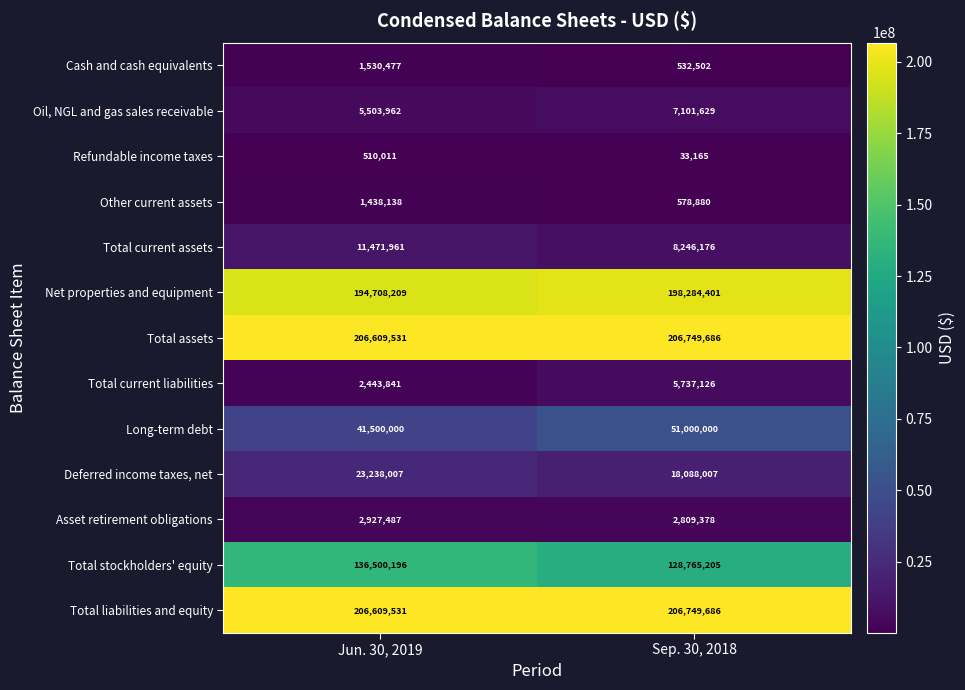

At which category is the sum across all series the highest?

Jun. 30, 2019